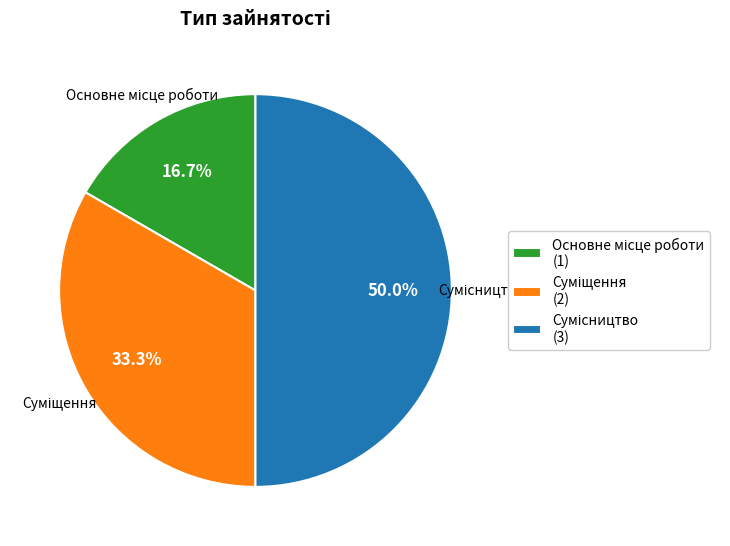

How many slices are in this pie chart?

3